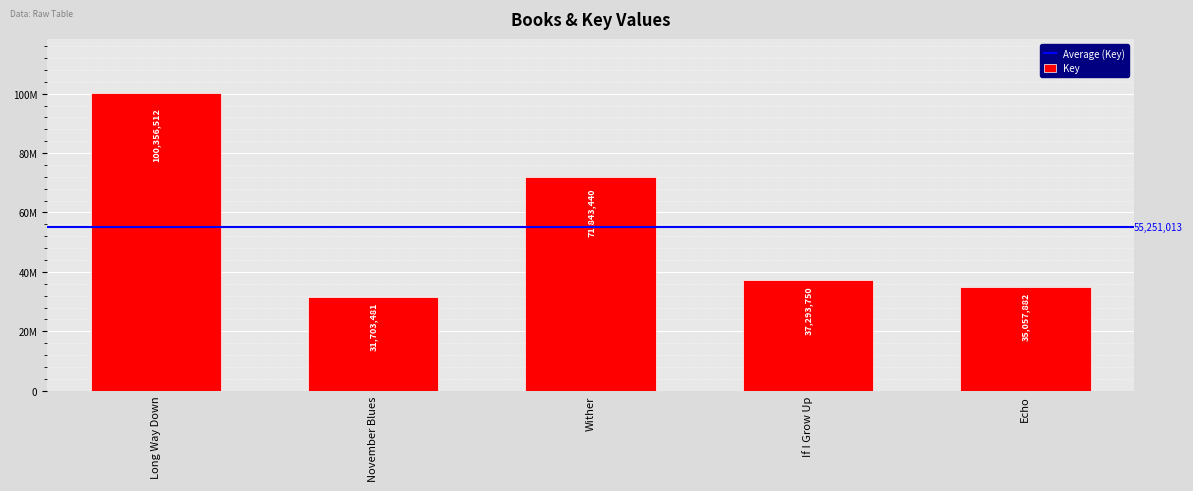

What is the difference between the maximum and second lowest values?

65298630